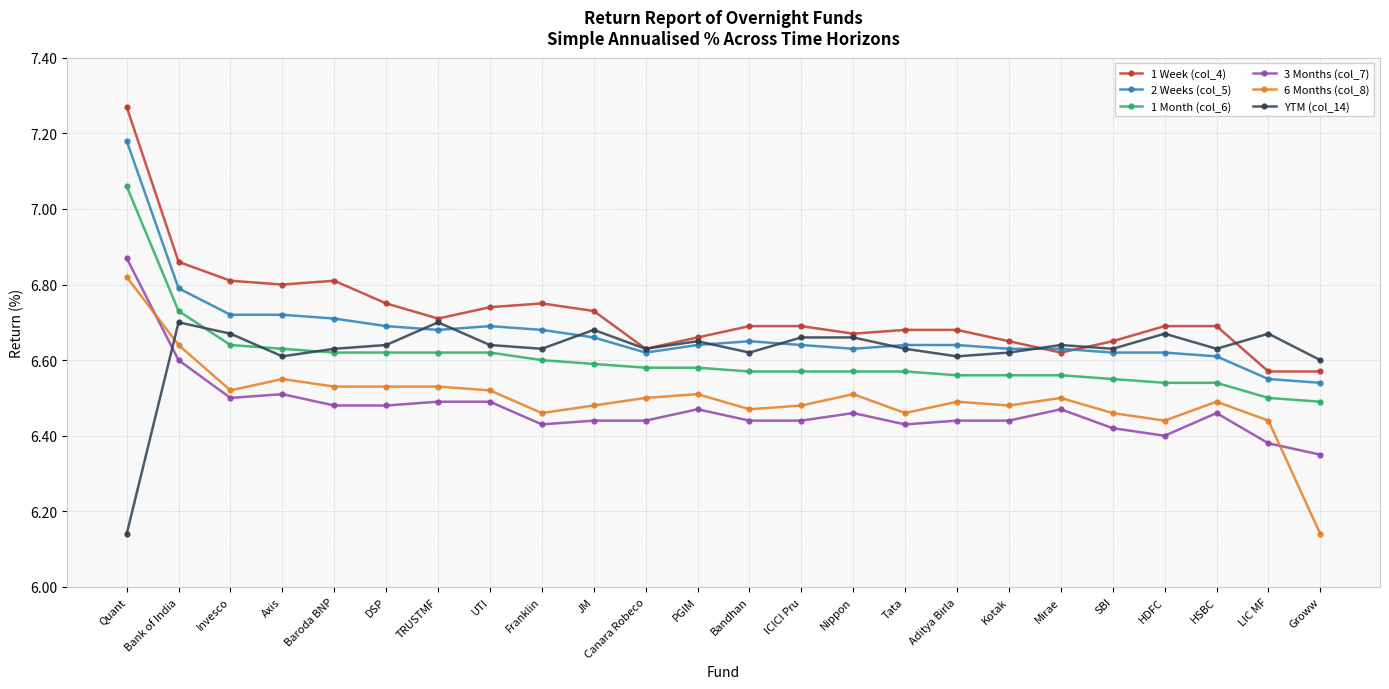

Is this an area chart (filled region under the line)?

No